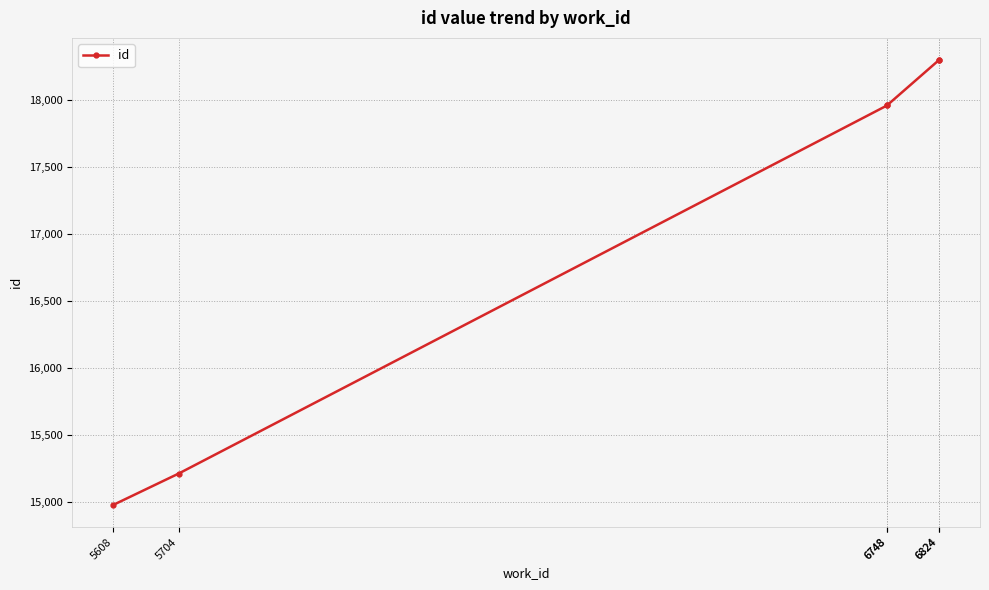

The chart shows a value of 9429 at 5704. True or false?

False